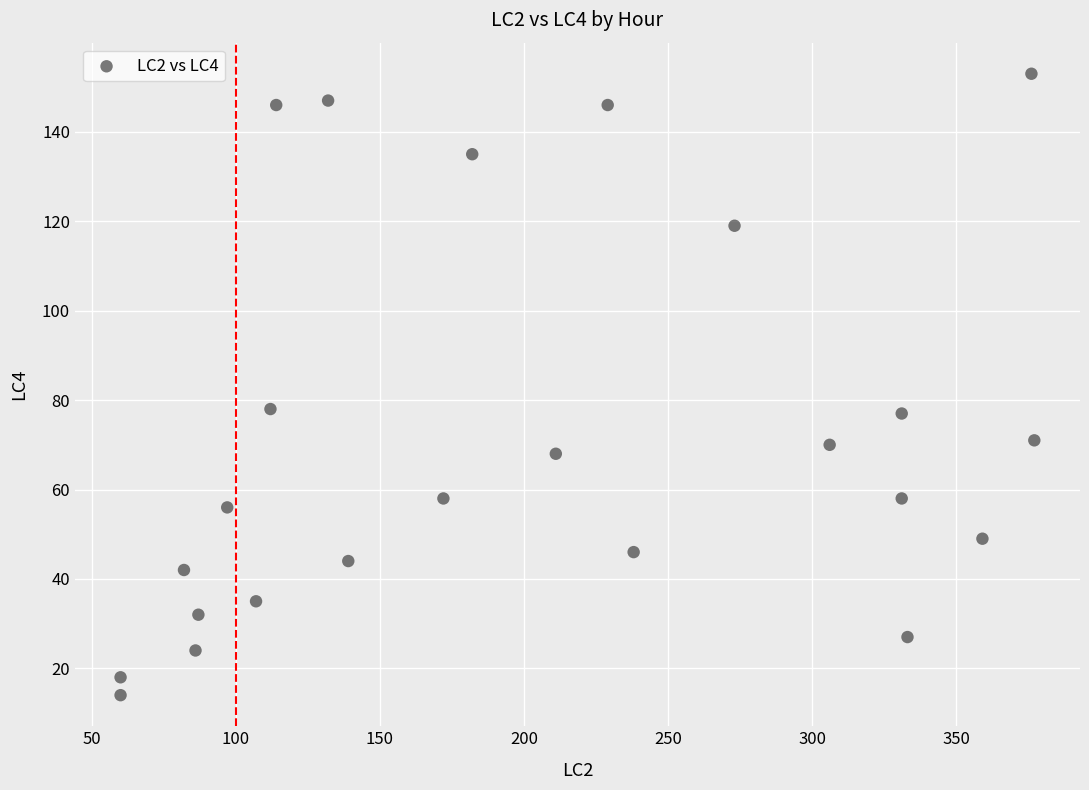

What is the range of Y values (max minus min)?

139